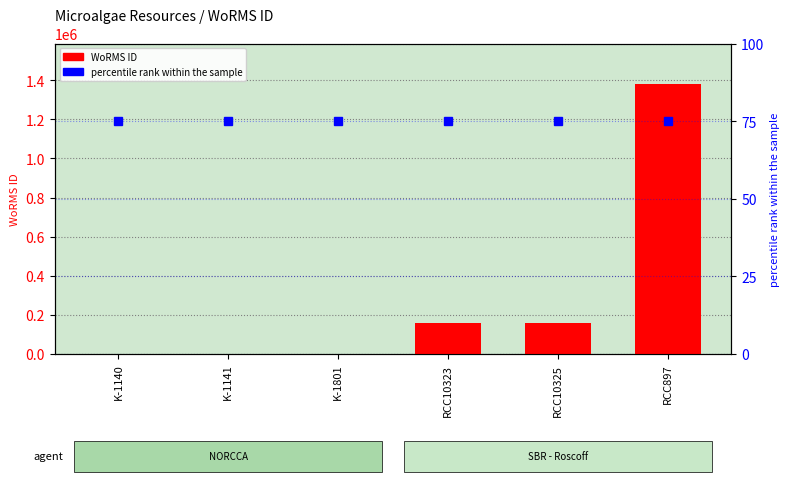

What is the spread (max minus min) of values at RCC10323?

160501